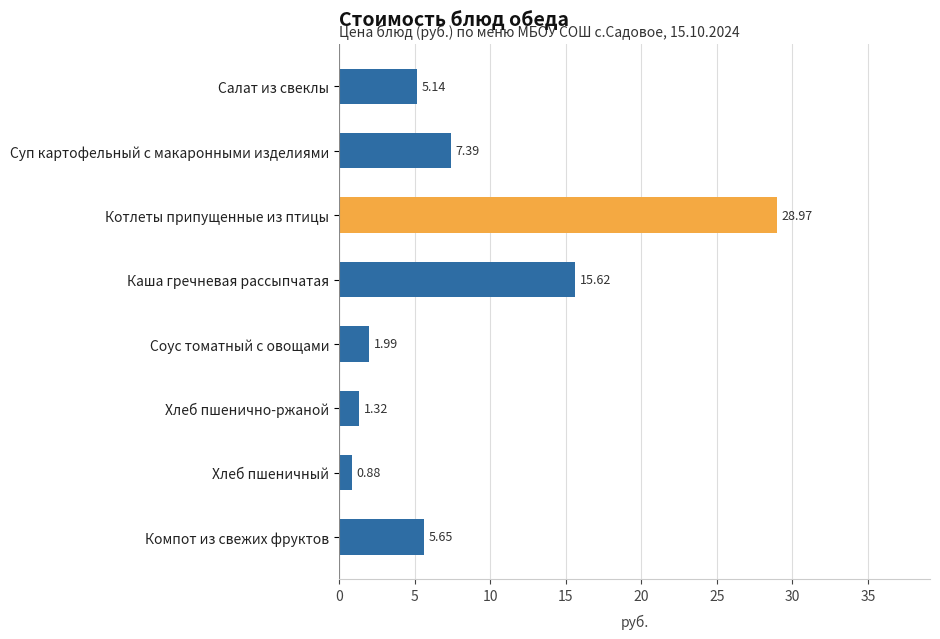

At which label is the value closest to 14?

Каша гречневая рассыпчатая